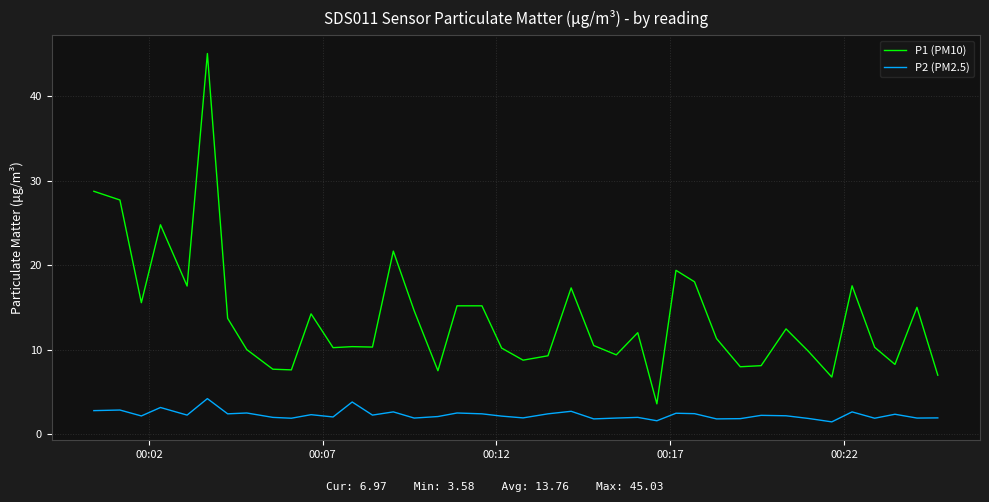

What is the minimum value for P1 (PM10)?

3.6